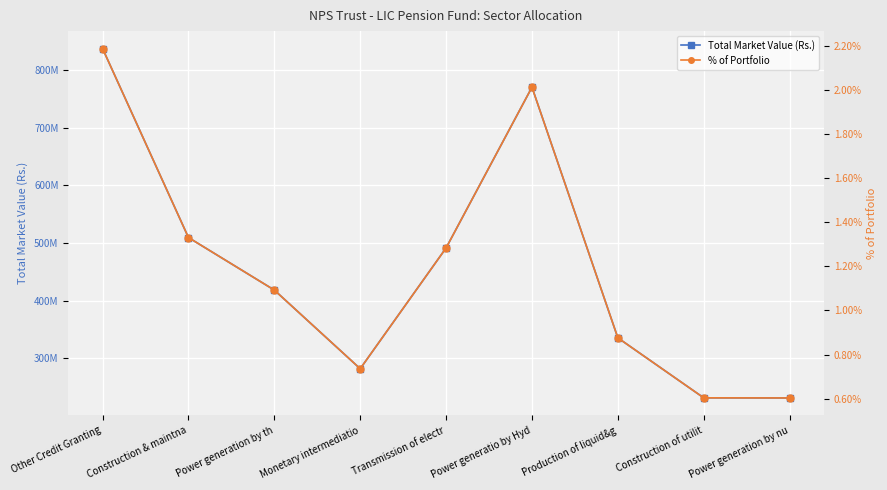

Is the value of Total Market Value (Rs.) at Transmission of electr greater than the value of % of Portfolio at Other Credit Granting?

Yes